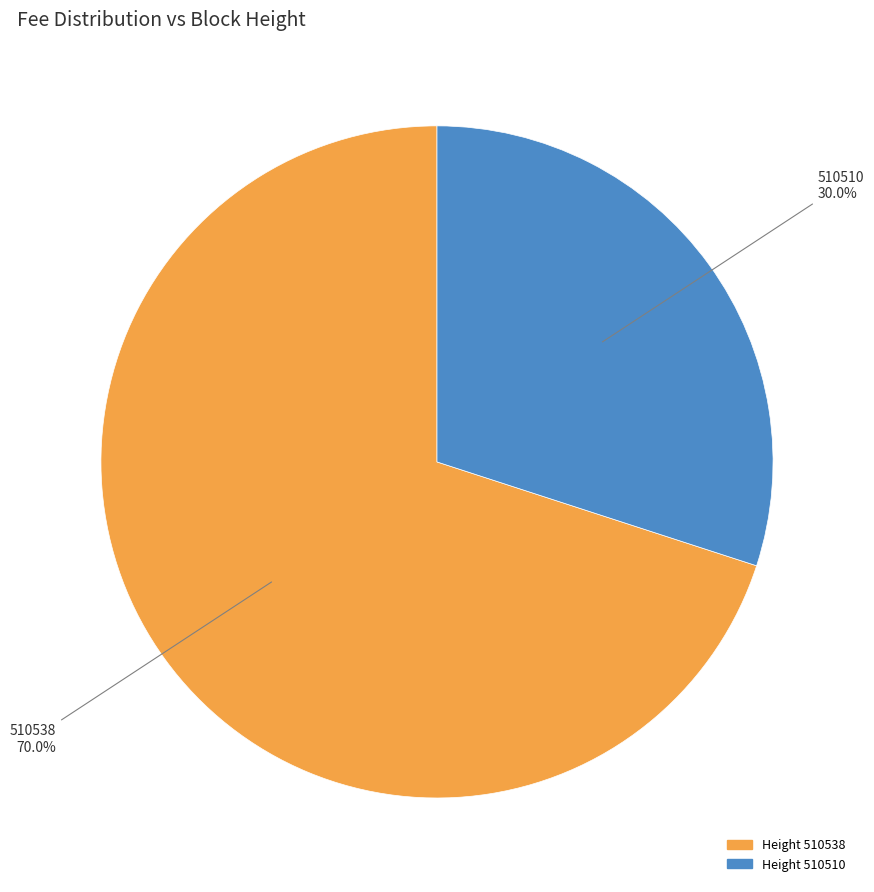

Which category has the biggest portion of the pie?

Height 510538